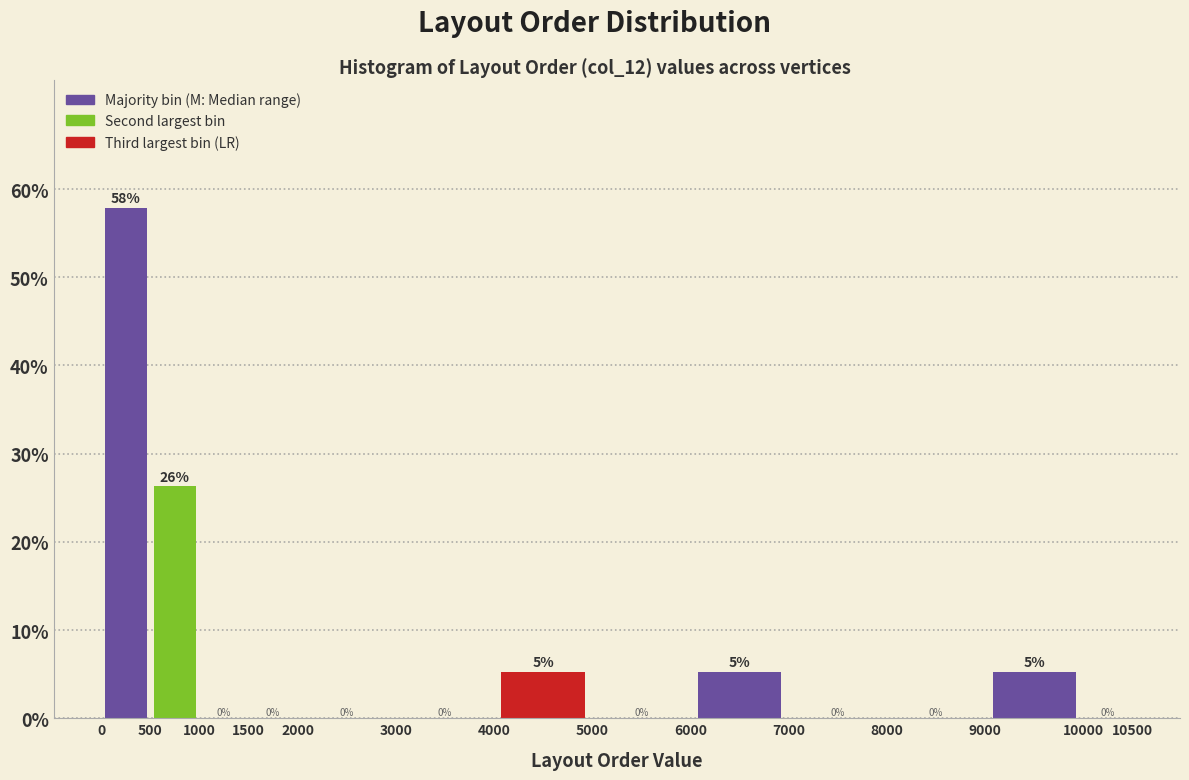

Over which range of the x-axis is the bar tallest?

0 to 500